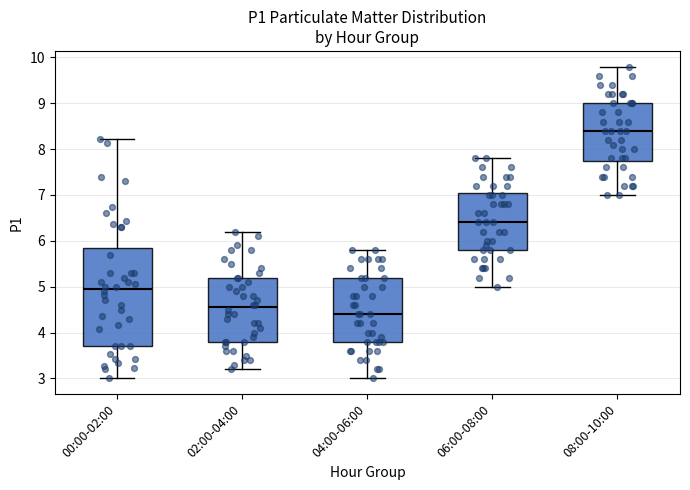

Reading left to right, transcribe this box plot: for each box, give where its median line is, the range the box spans, and where its two whiskers end, as read against the y-axis. The values are not printed on the chart, so give them approximately, as read against the axis.

00:00-02:00: median 5.0, box 3.7 to 5.9, whiskers 3.0 to 8.2
02:00-04:00: median 4.6, box 3.8 to 5.2, whiskers 3.2 to 6.2
04:00-06:00: median 4.4, box 3.8 to 5.2, whiskers 3.0 to 5.8
06:00-08:00: median 6.4, box 5.8 to 7.1, whiskers 5.0 to 7.8
08:00-10:00: median 8.4, box 7.8 to 9.0, whiskers 7.0 to 9.8